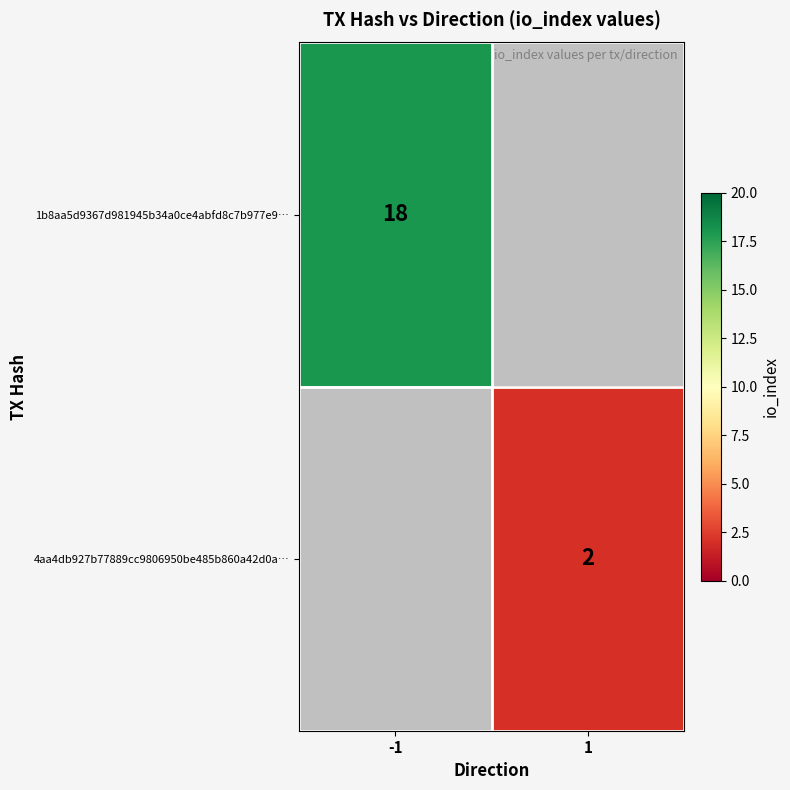

Is it true that 1b8aa5d9367d981945b34a0ce4abfd8c7b977e9… equals 24 at -1?

False